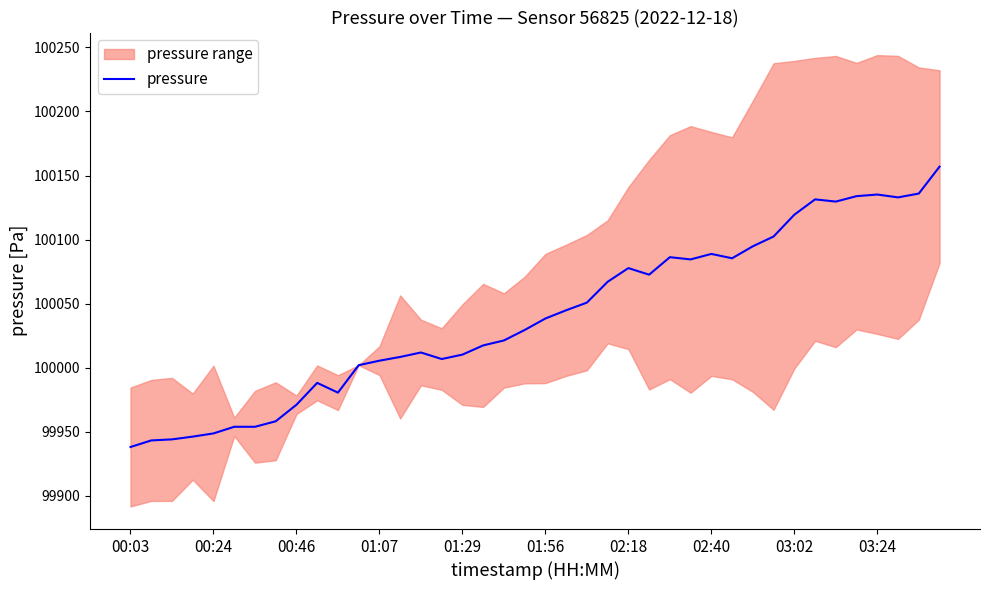

What is the value of the 16th point from the left?

100006.8